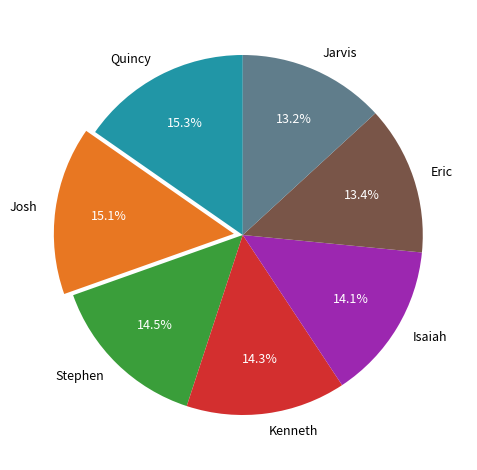

Does Kenneth represent more than half of the total?

No